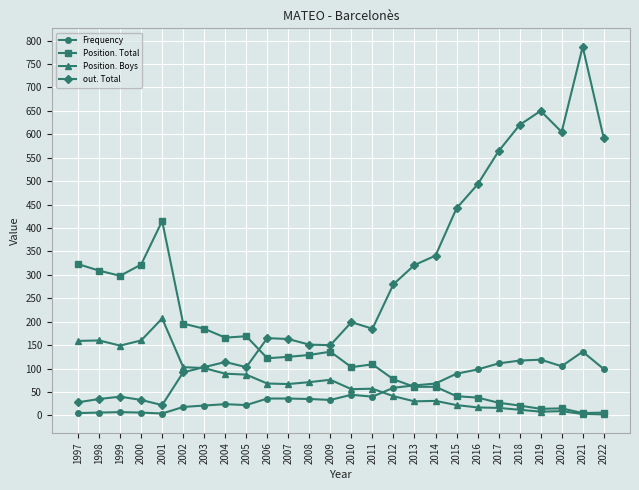

Which category has the highest value across all series?

2021